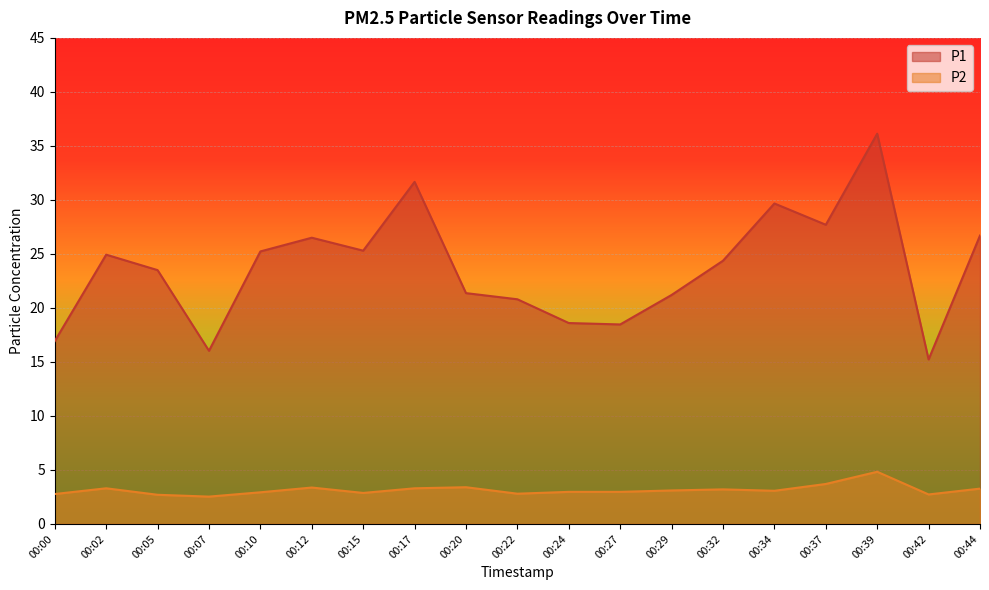

Is the value of P1 at 00:32 greater than the value of P2 at 00:12?

Yes